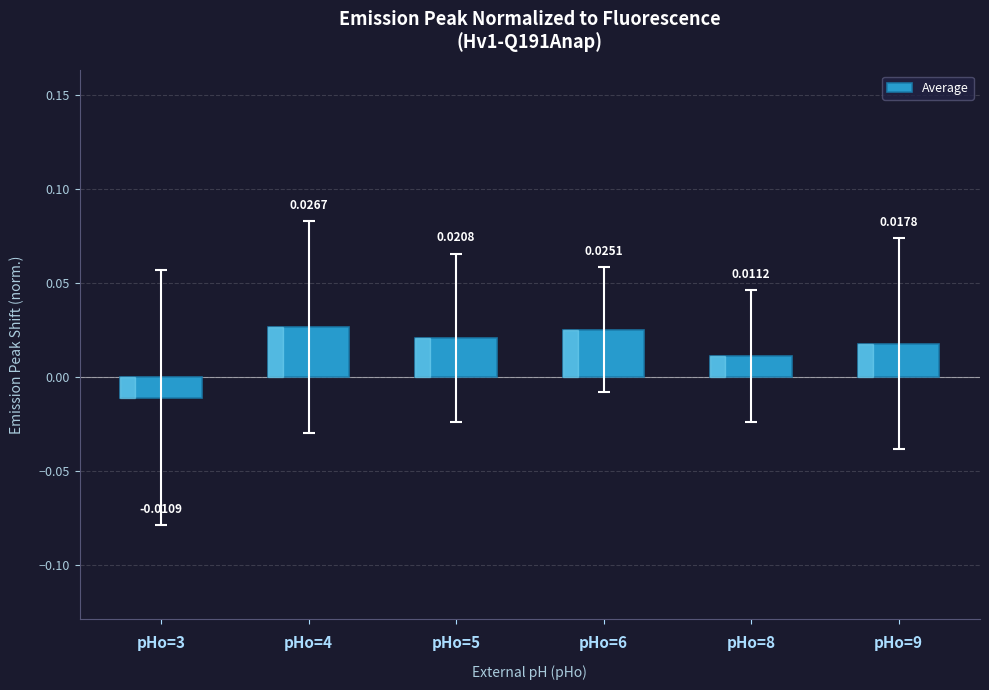

Which has a higher value, pHo=9 or pHo=6?

pHo=6